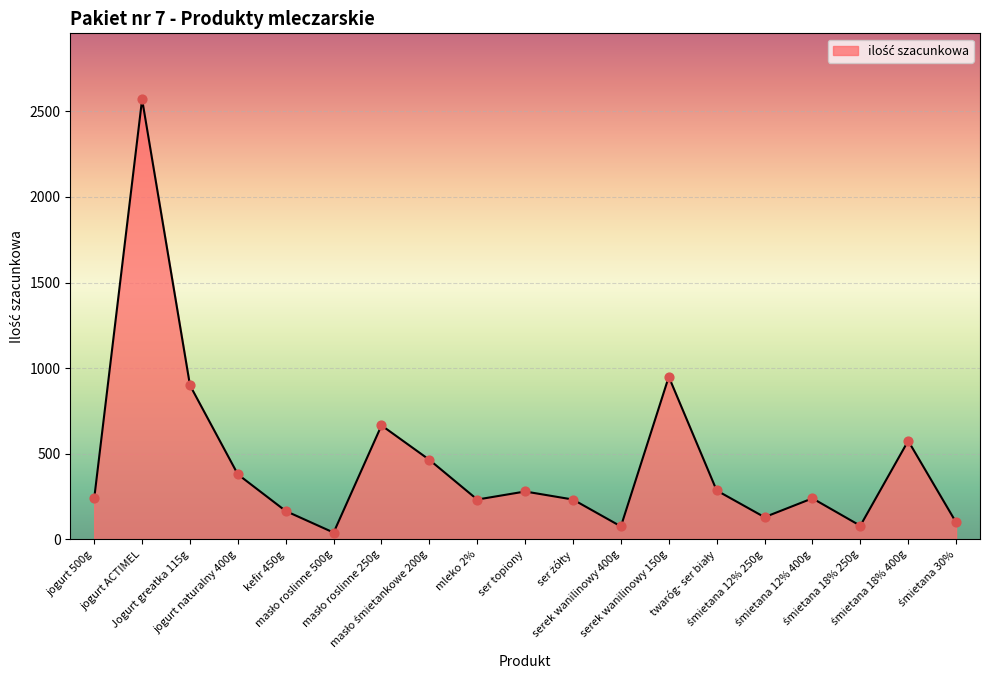

How many lines are shown in the chart?

1